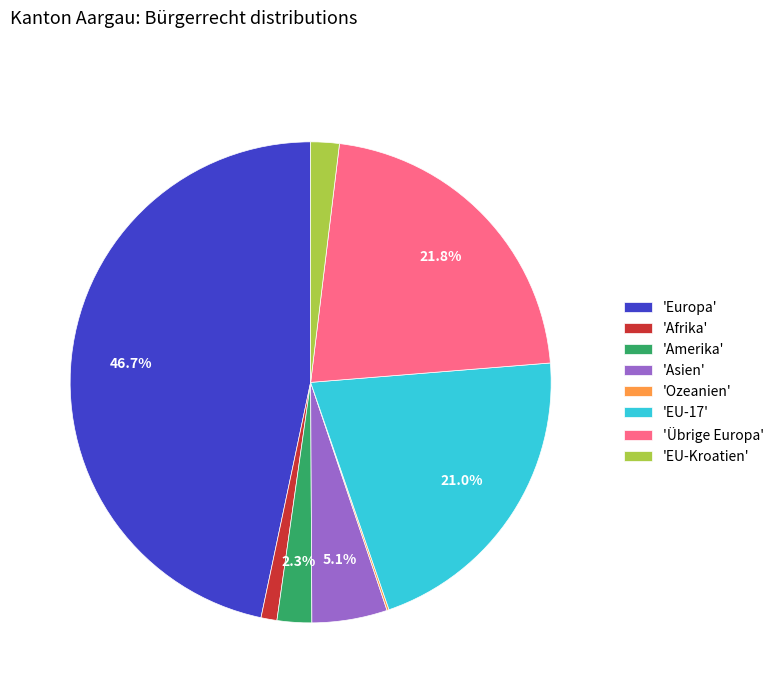

Combined, do 'Übrige Europa' and 'Afrika' account for over 50%?

No